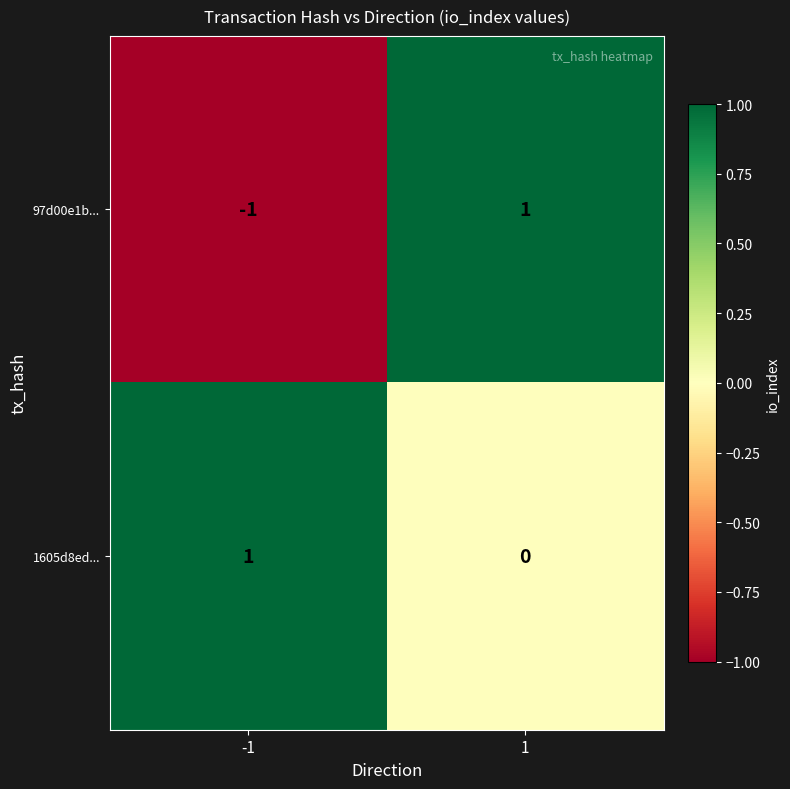

Rank the series at 1 from highest to lowest value.

97d00e1b..., 1605d8ed...